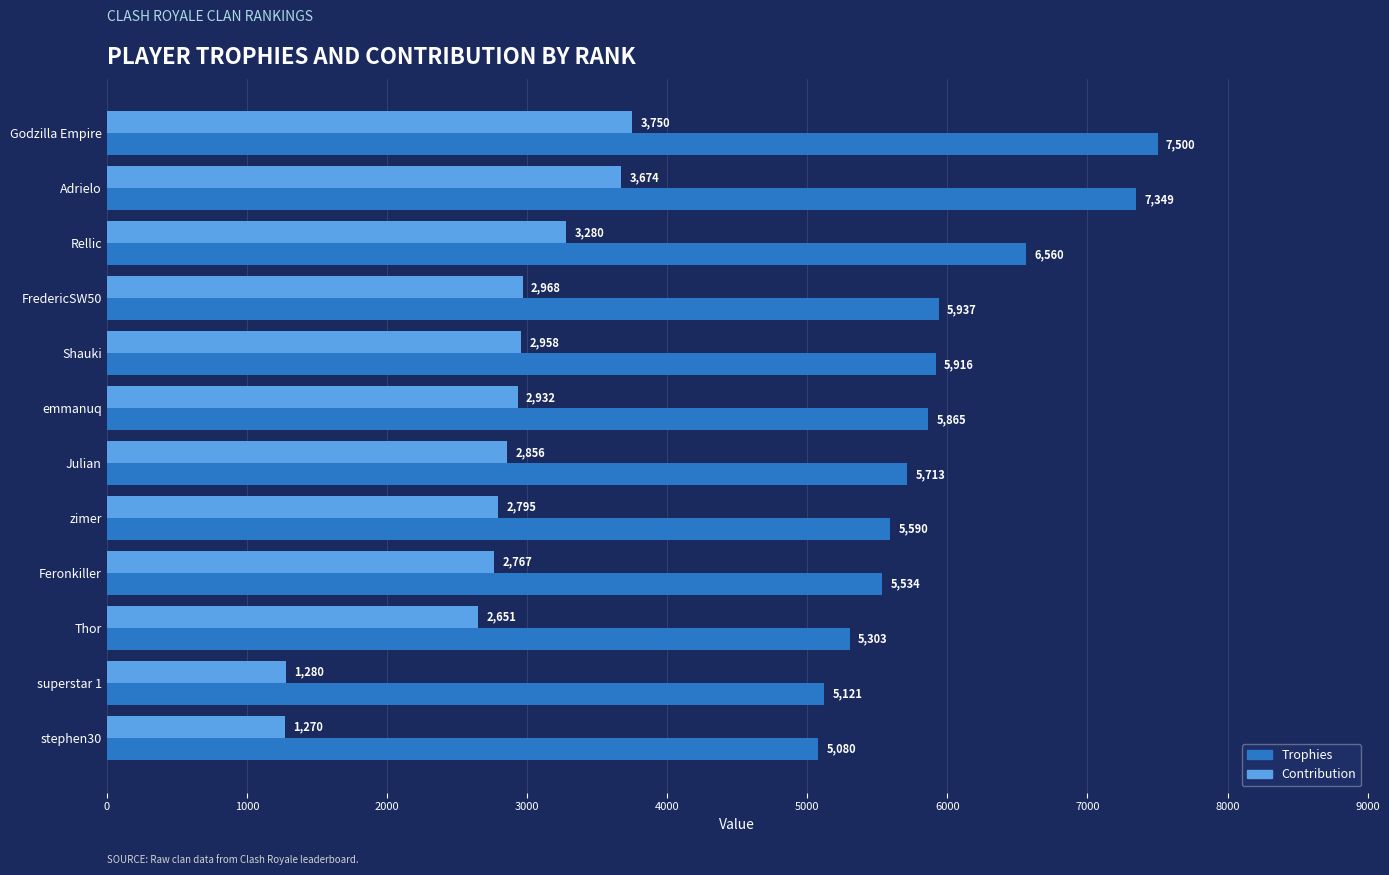

What is the difference between the second highest and second lowest values in the Trophies series?

2228